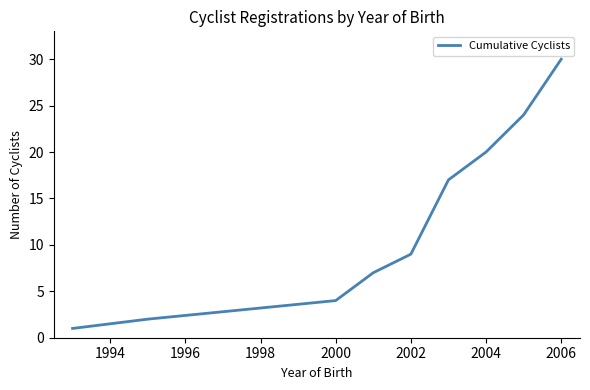

What is the average value?

13